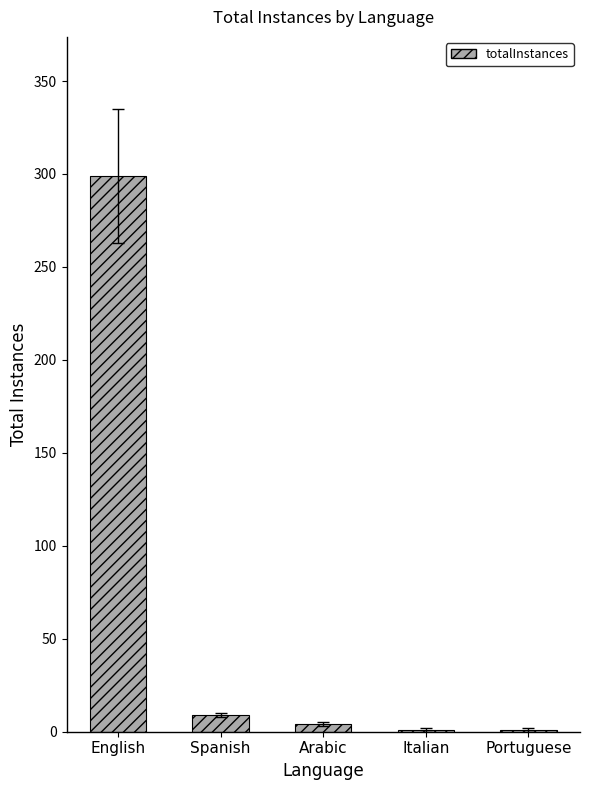

At which label is the value closest to 150?

Spanish